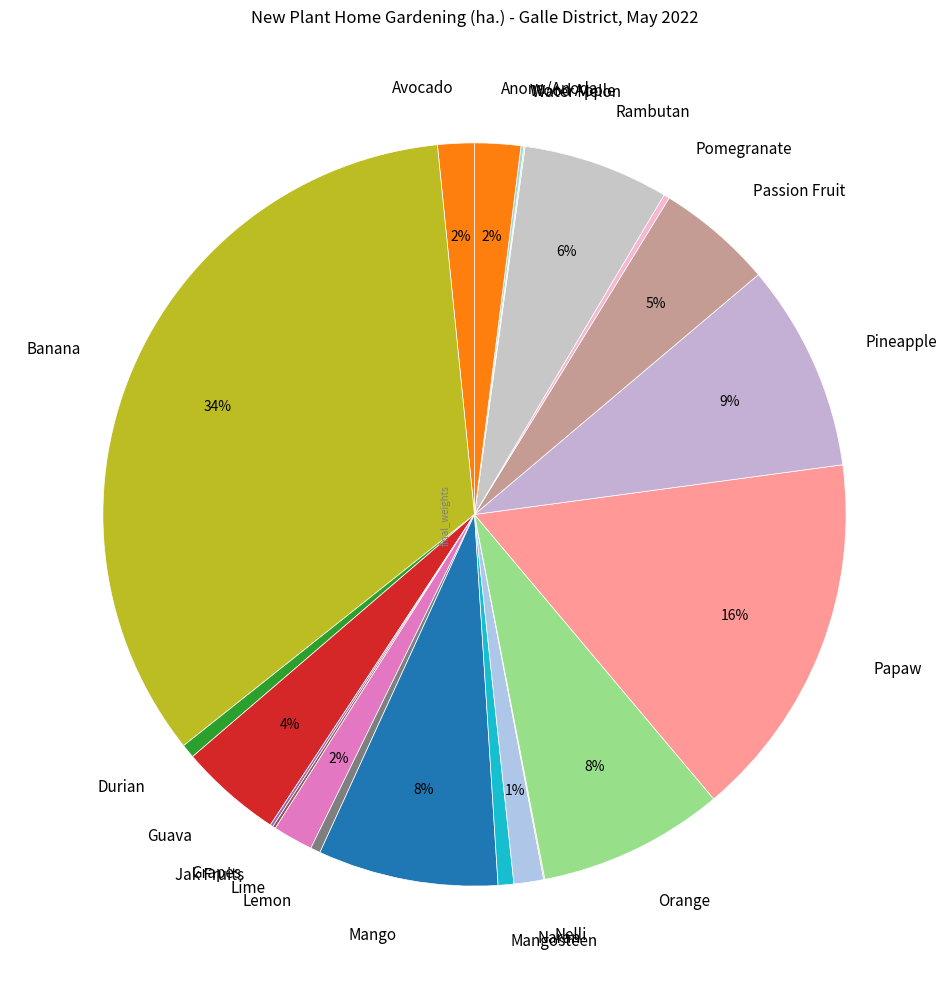

To the nearest percent, what is the average slice percentage?

5%